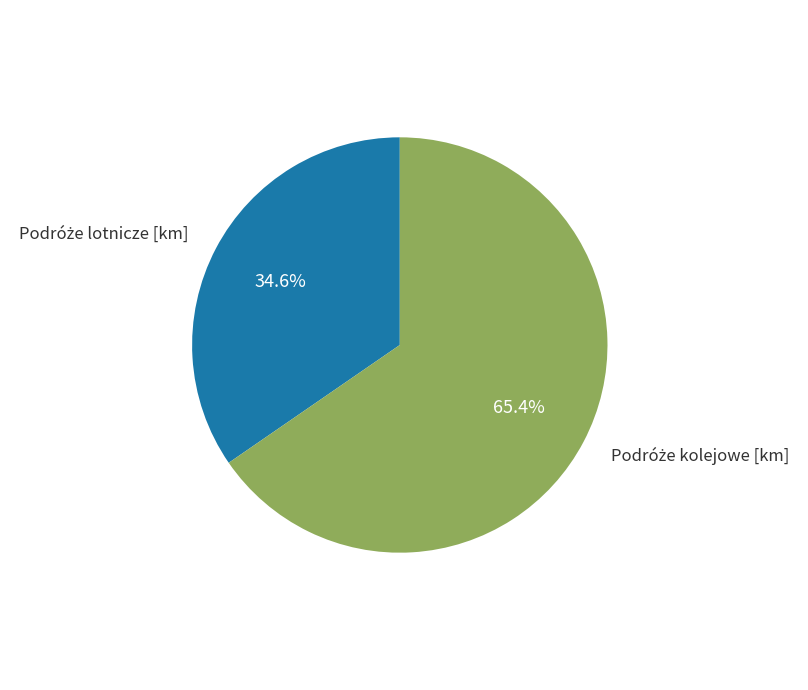

Count the number of slices in the pie.

2